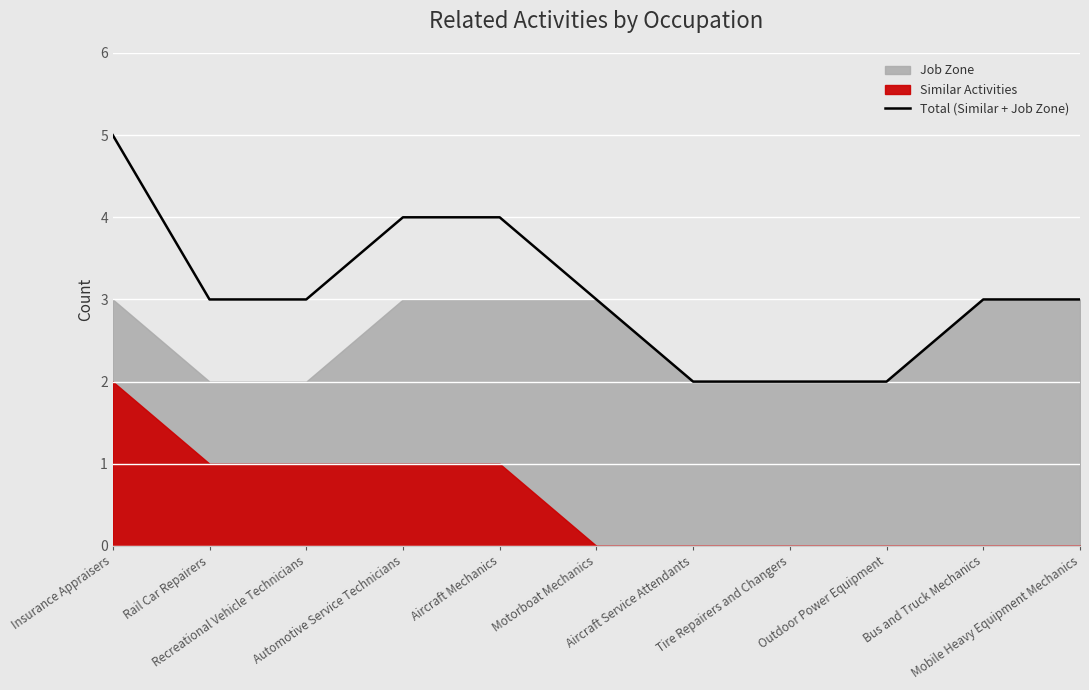

What position from the left is Rail Car Repairers?

2